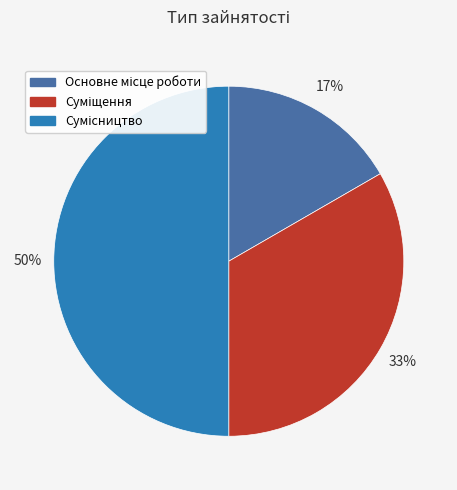

Count the number of slices in the pie.

3